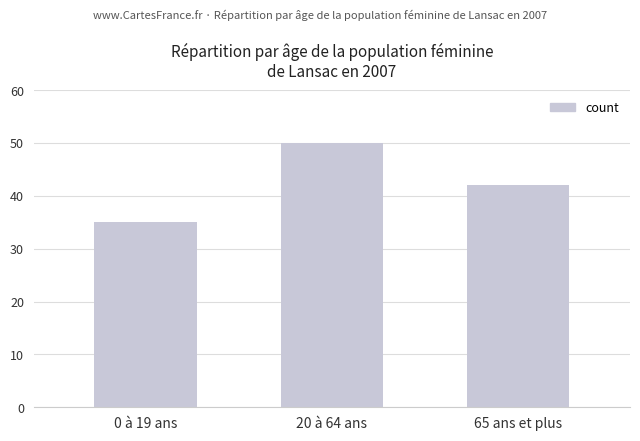

What is the change in value from 20 à 64 ans to 65 ans et plus?

-8